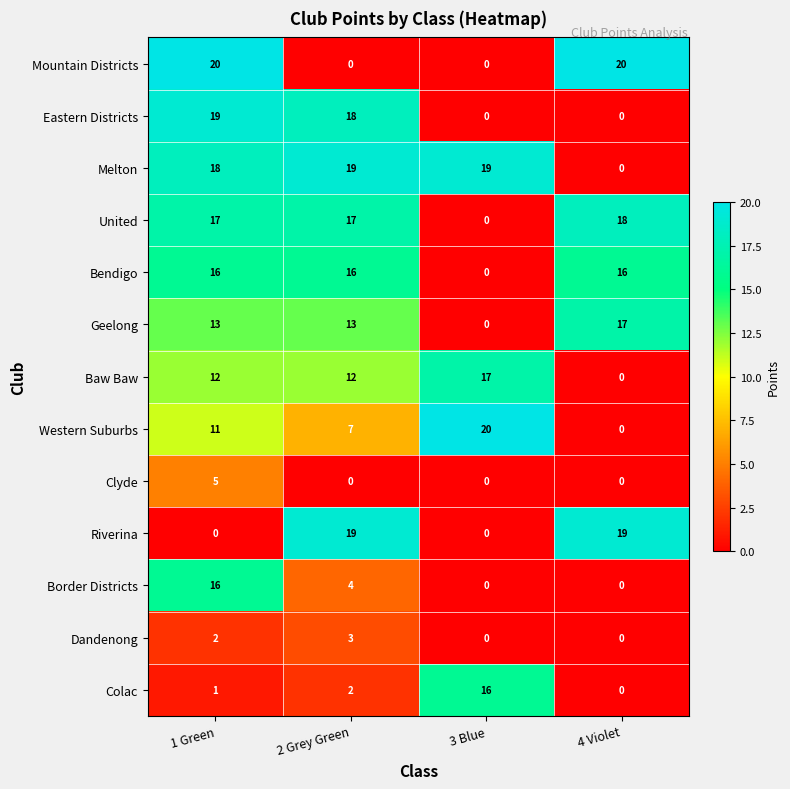

What is the difference between the Western Suburbs values at 2 Grey Green and 4 Violet?

7